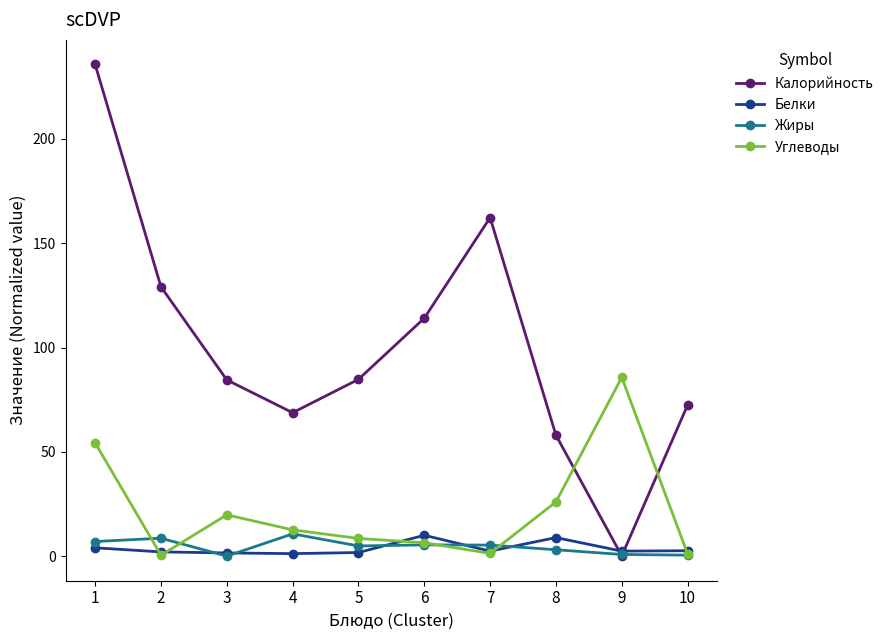

What is the maximum value shown in the chart?

235.7